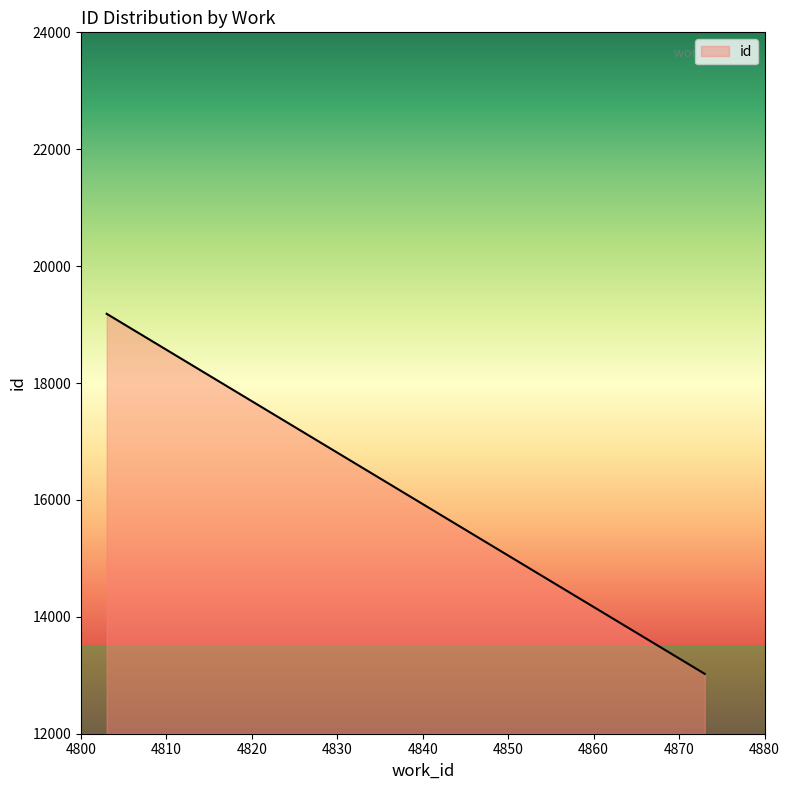

What is the greatest value displayed?

19184.6